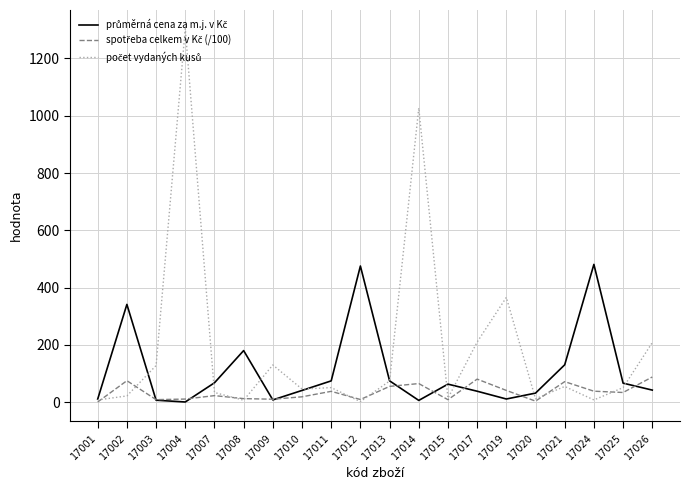

What is the total value across all series at 17002?

438.6